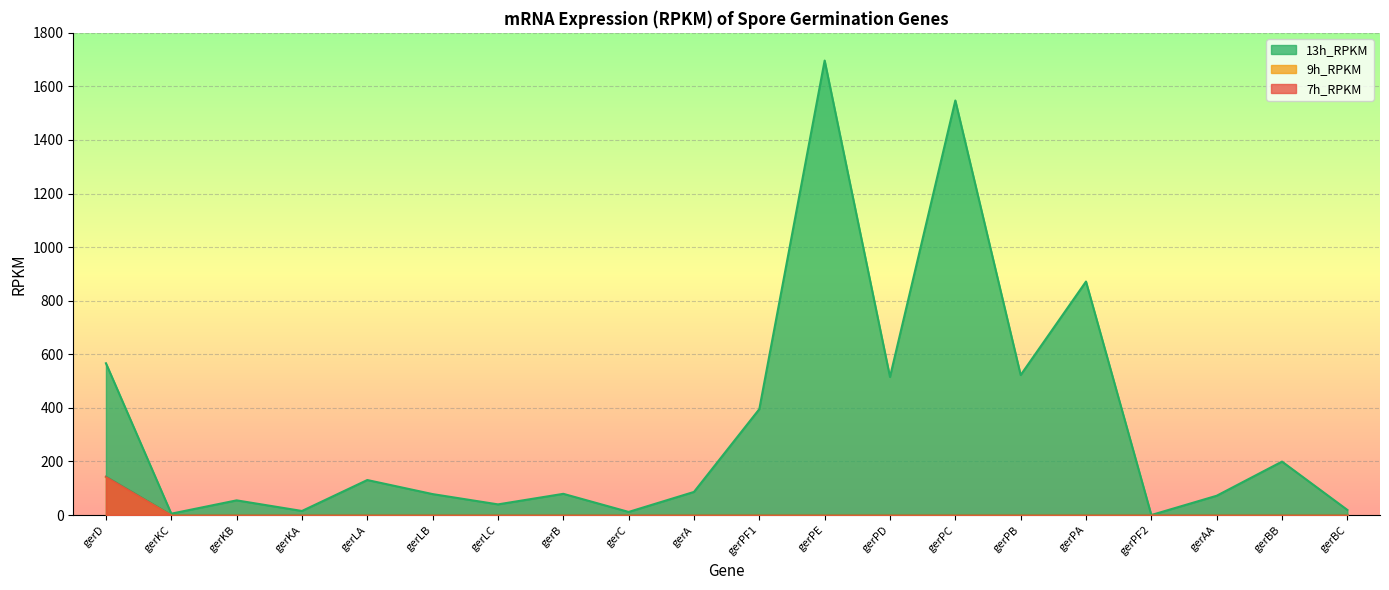

What is the difference between the maximum and minimum values in the 7h_RPKM series?

143.4